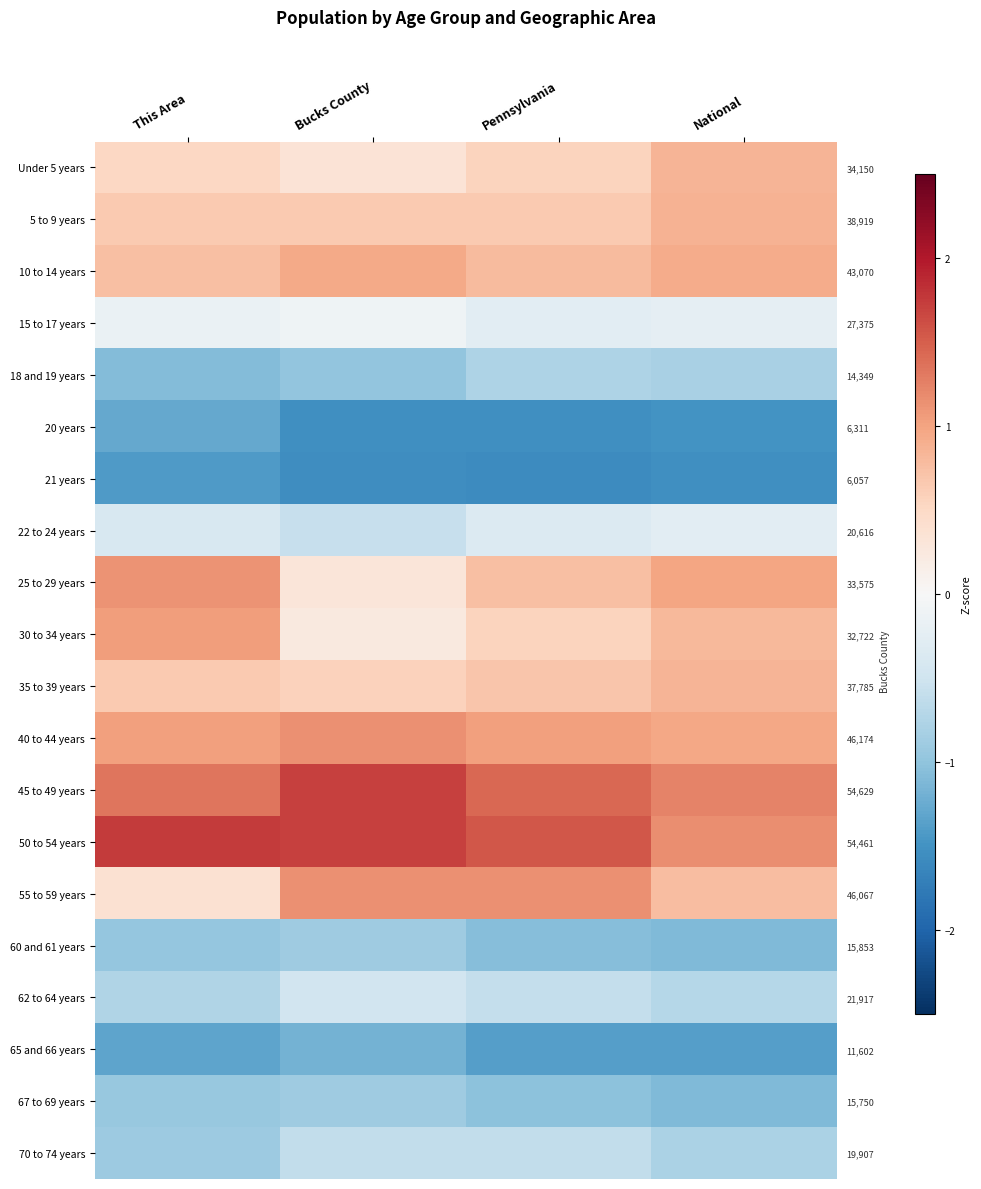

How many categories are shown in the chart?

4